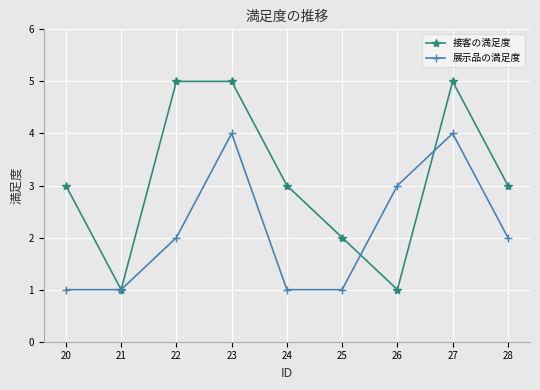

Which series changed the most between 20 and 22?

接客の満足度